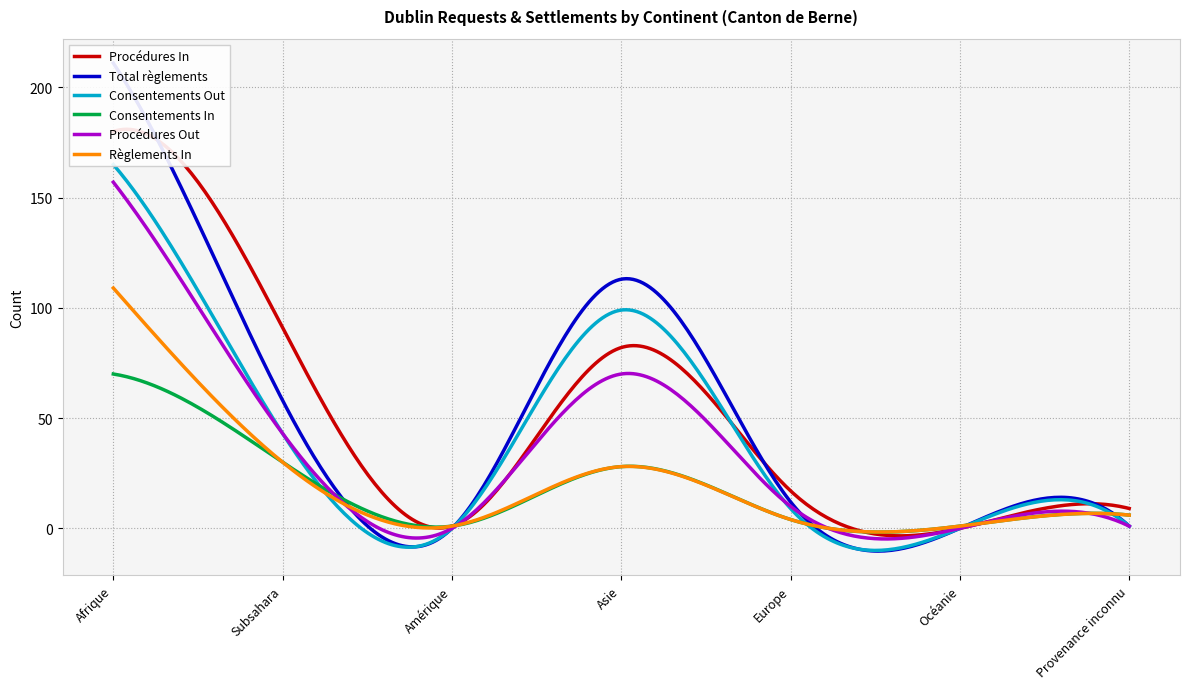

What is the maximum value for Procédures Out?

157.0